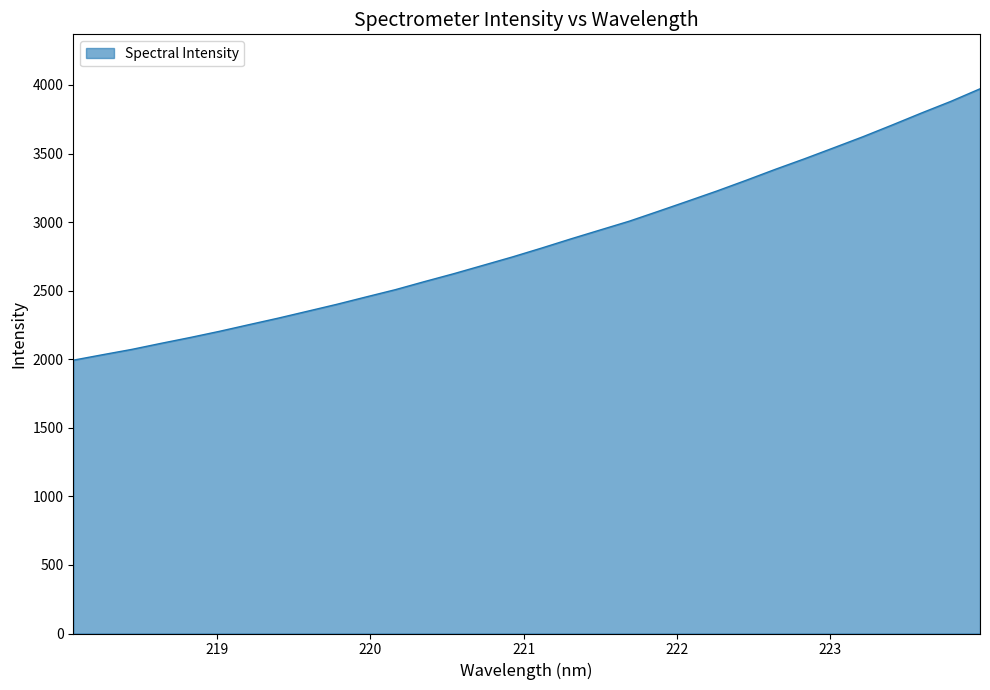

What is the greatest value displayed?

3971.9